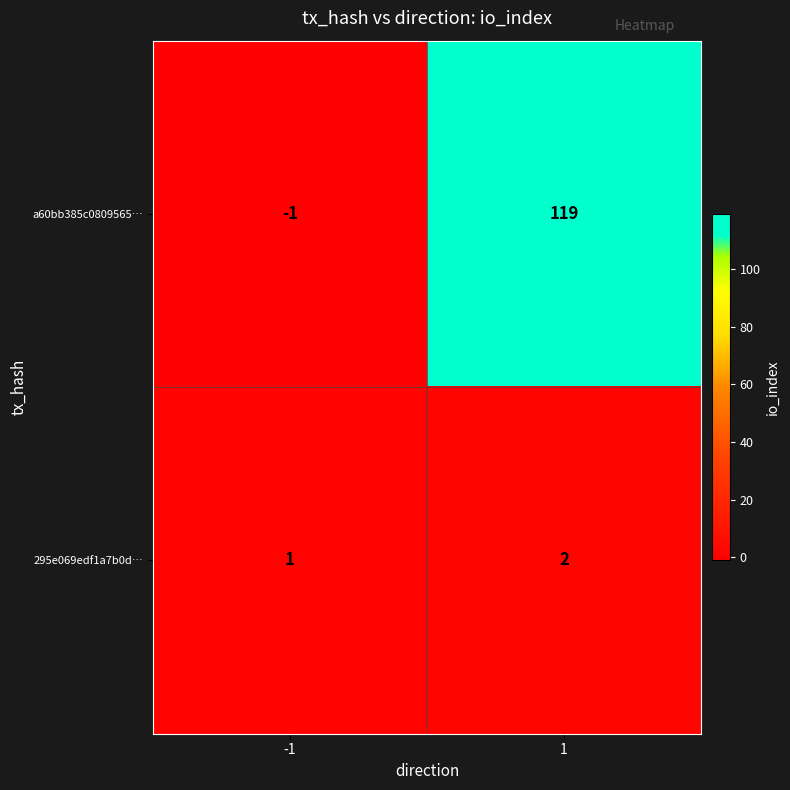

What is the smallest value displayed?

-1